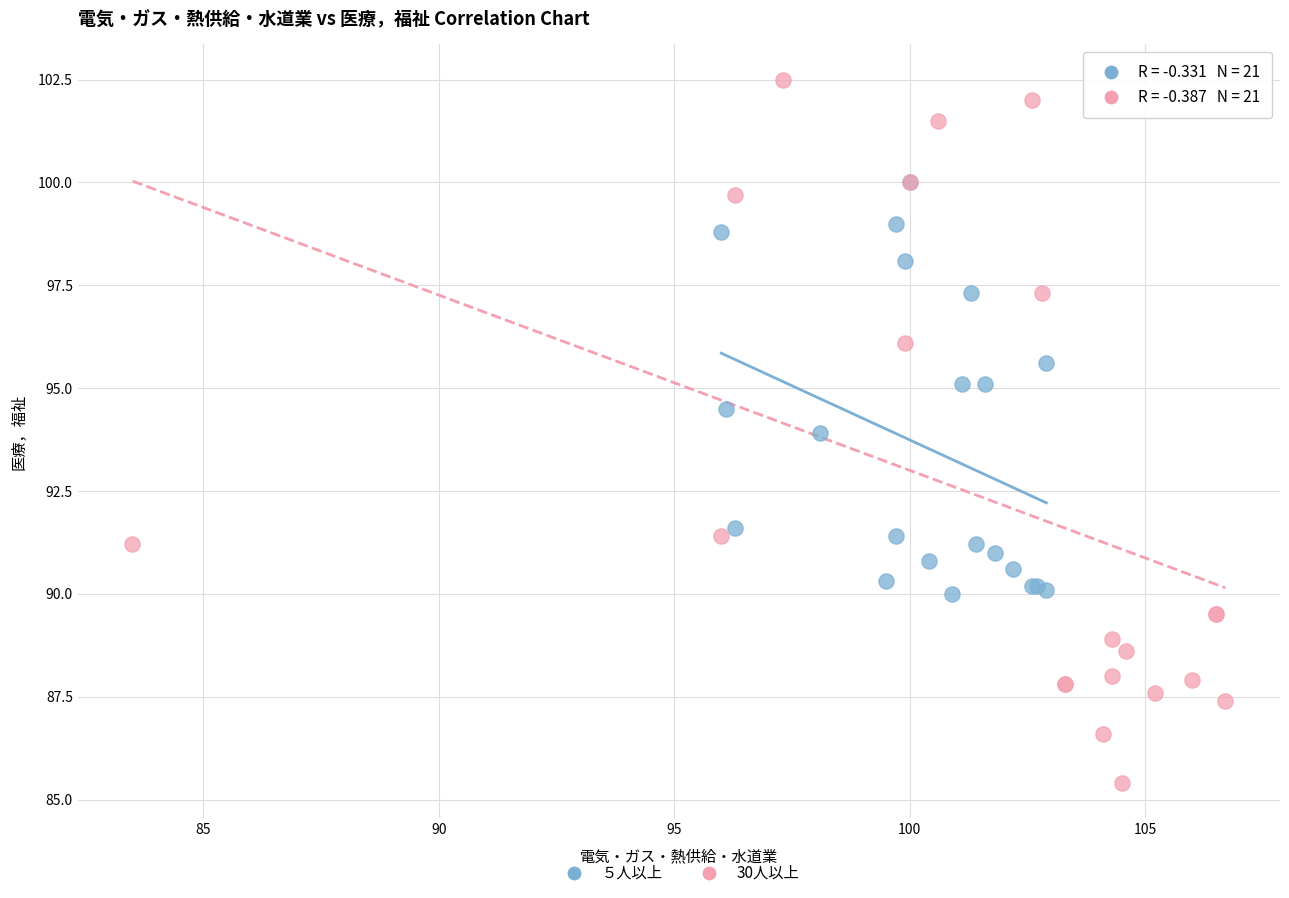

Which series has the largest Y range (max minus min)?

30人以上